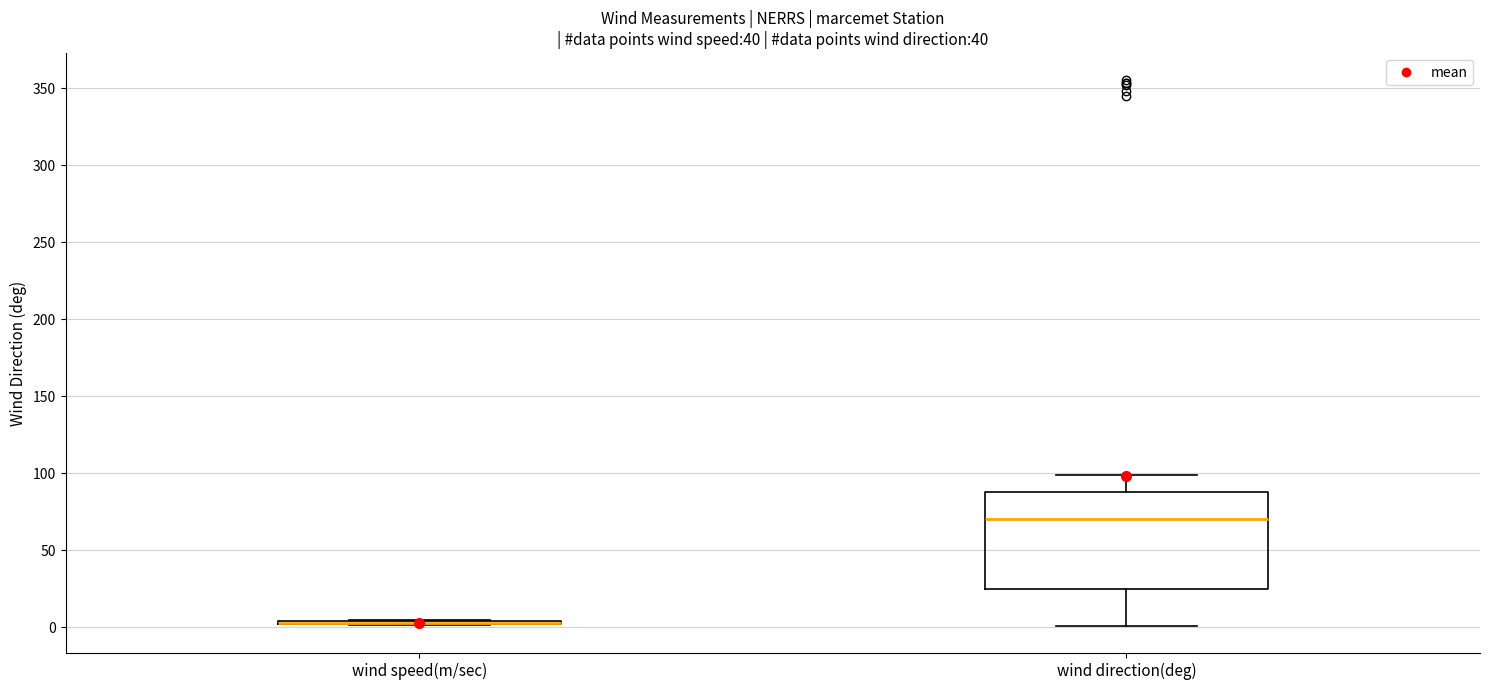

Comparing the boxes themselves (not the whiskers), which one is the tallest?

wind direction(deg)